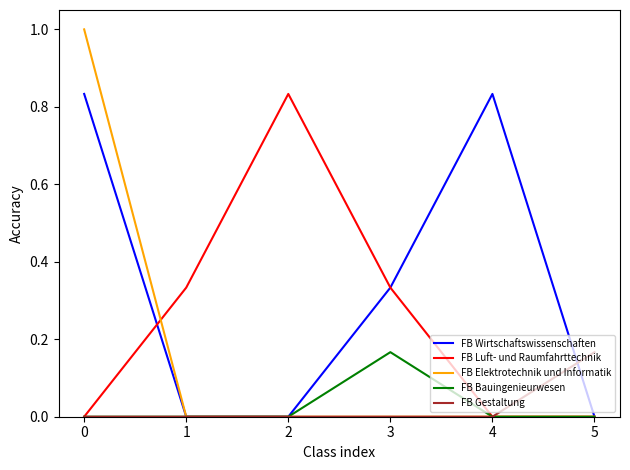

Which series has the largest total across all categories?

FB Wirtschaftswissenschaften